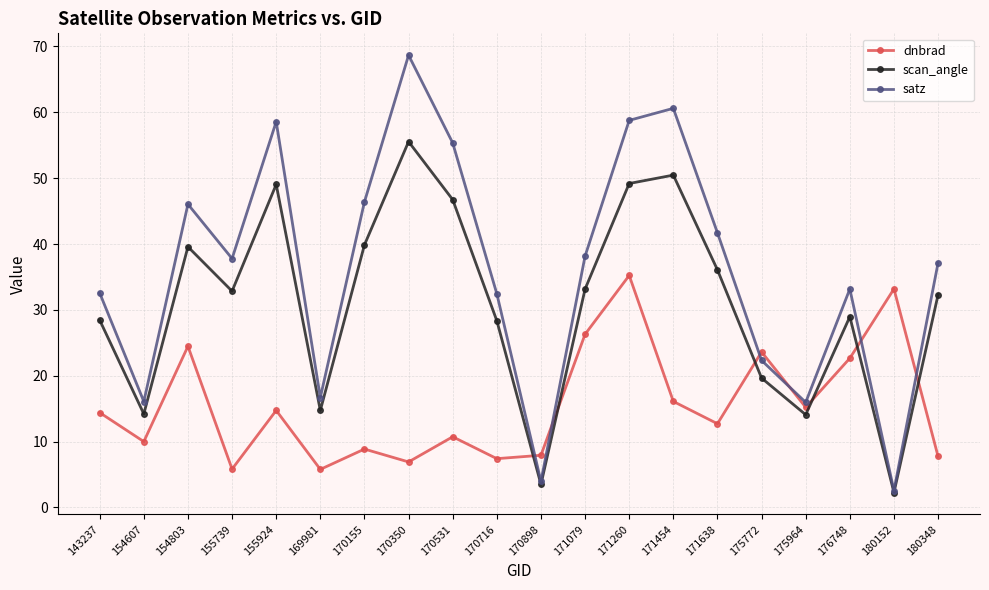

What is the difference between the maximum and second lowest values in the satz series?

64.7